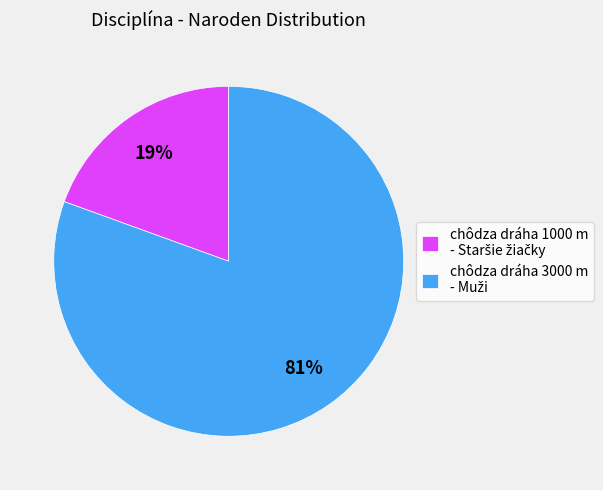

Is there any slice that represents more than half of the pie?

Yes